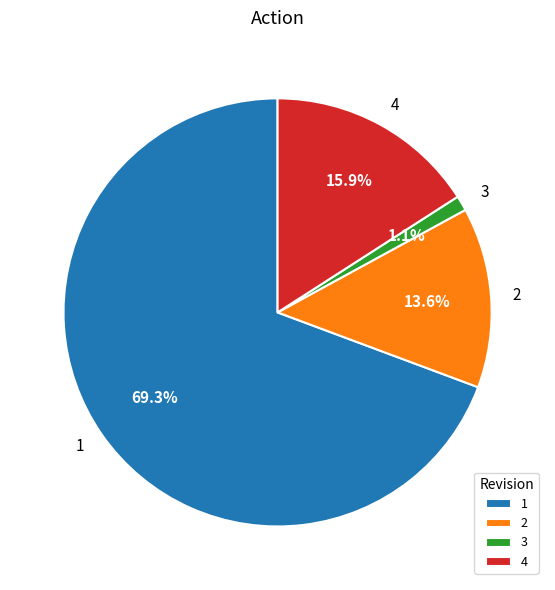

Approximately how many times larger is the value at 1 compared to 2?

5.1